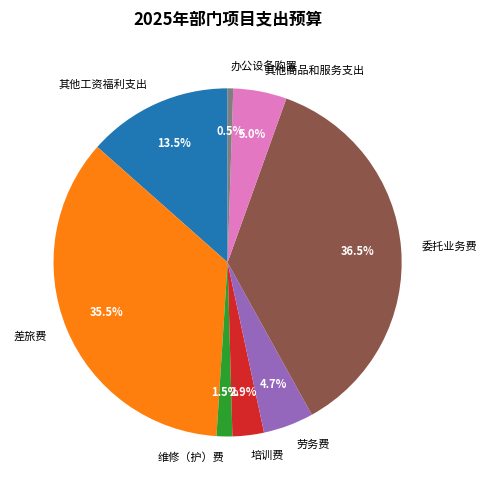

Does 培训费 account for over 50% of the chart?

No